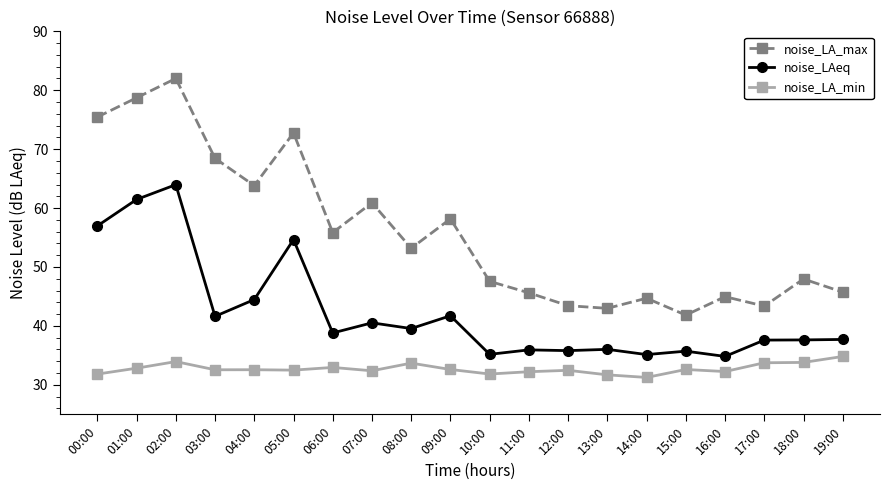

Is it true that noise_LA_max equals 48.0 at 18:00?

True